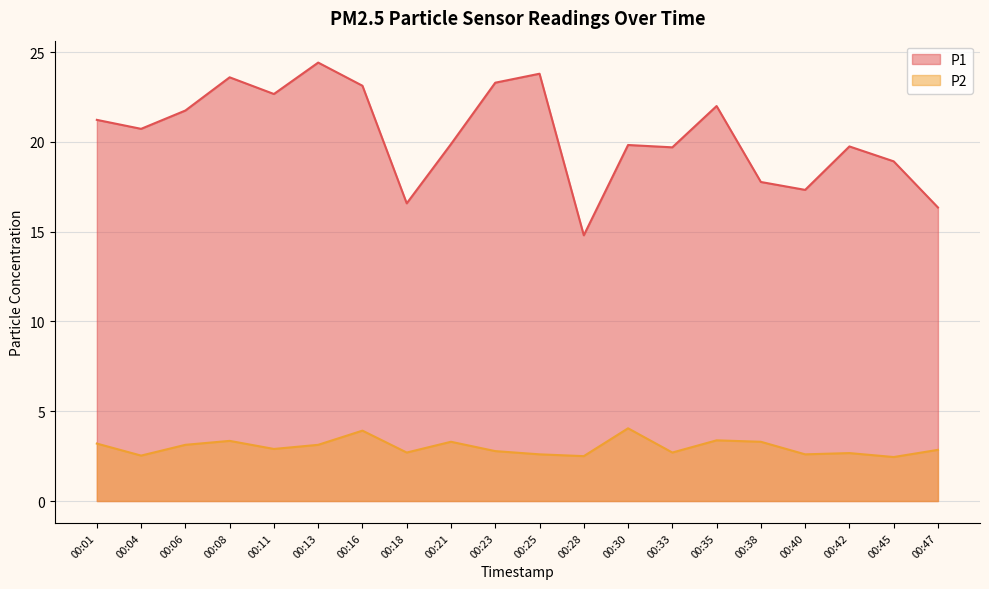

True or false: P2 and P1 intersect in this chart.

False